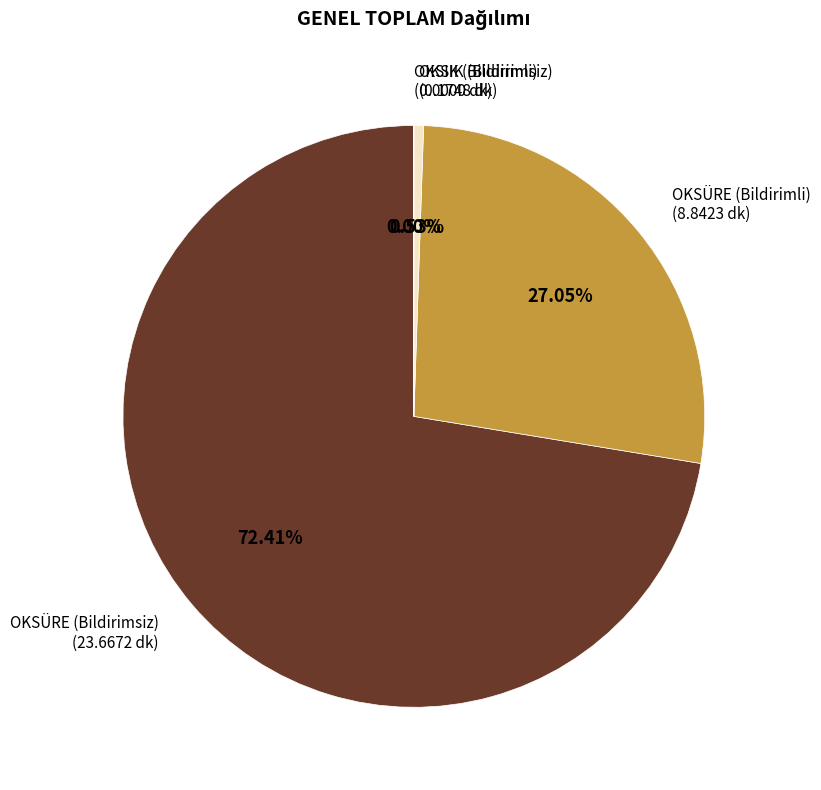

Combined, do OKSIK (Bildirimsiz) and OKSÜRE (Bildirimli) account for over 50%?

No